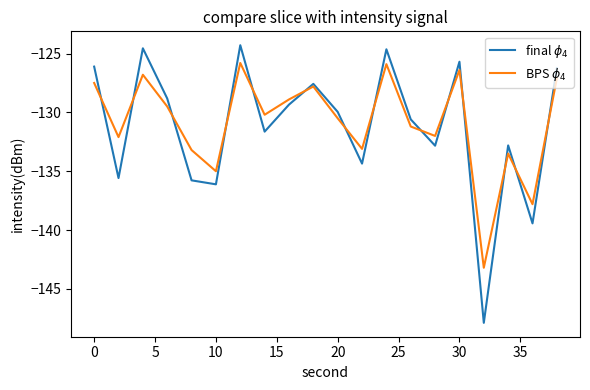

How many lines are shown in the chart?

2